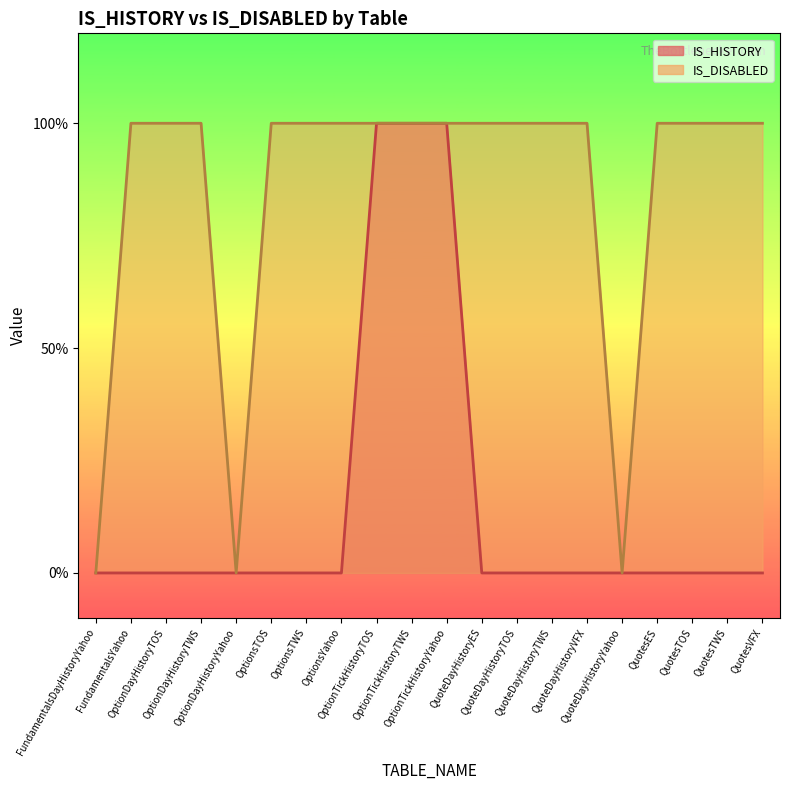

Which category has the lowest value across all series?

FundamentalsDayHistoryYahoo